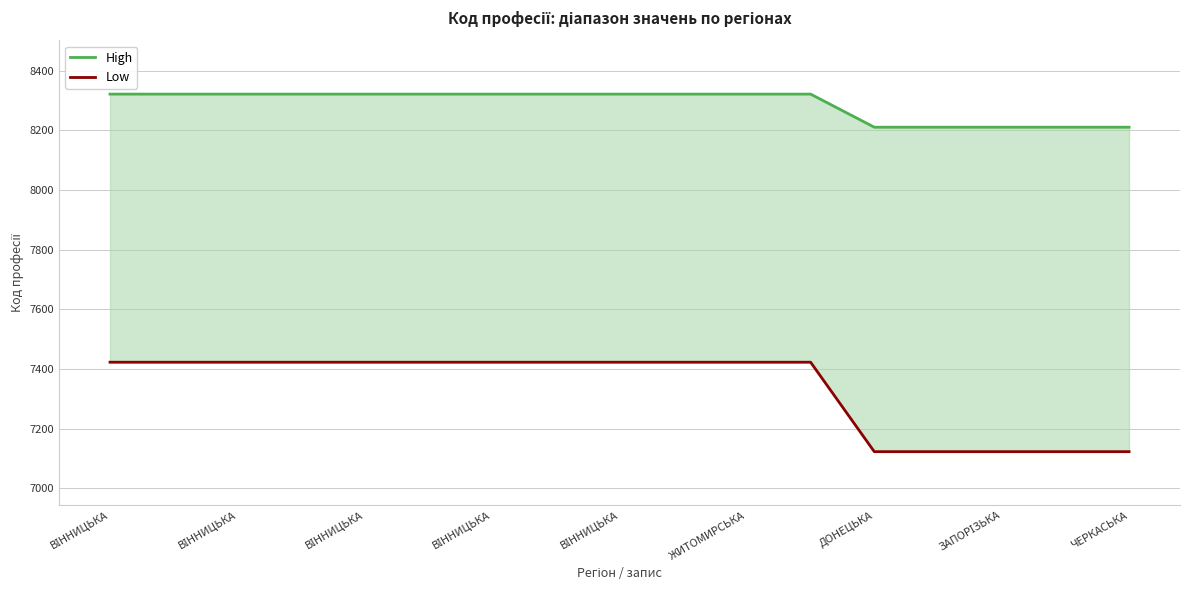

The Low series shows 3690 at ВІННИЦЬКА. True or false?

False